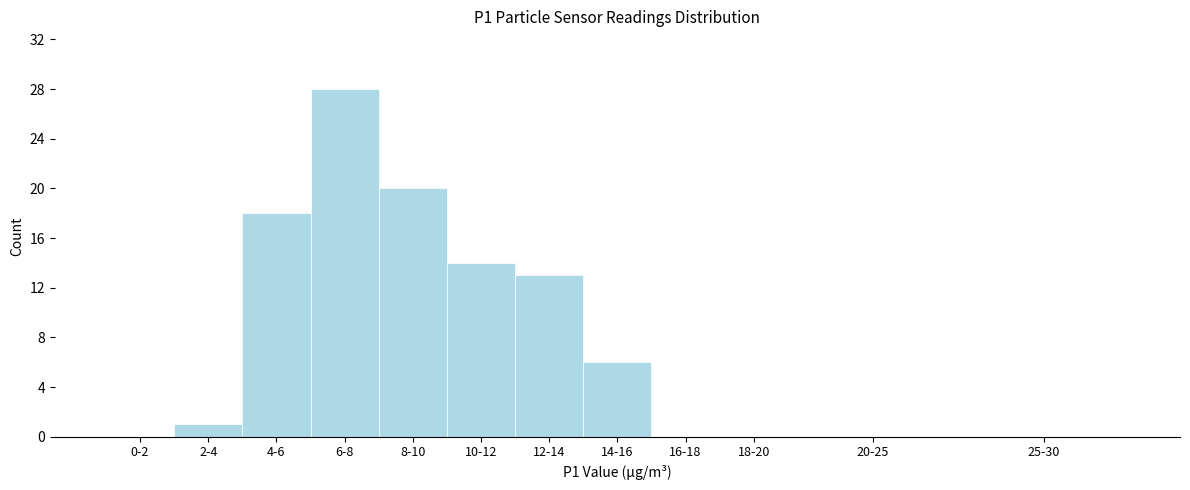

Reading left to right, list all the values displayed in this chart.

0-2=0	2-4=1	4-6=18	6-8=28	8-10=20	10-12=14	12-14=13	14-16=6	16-18=0	18-20=0	20-25=0	25-30=0